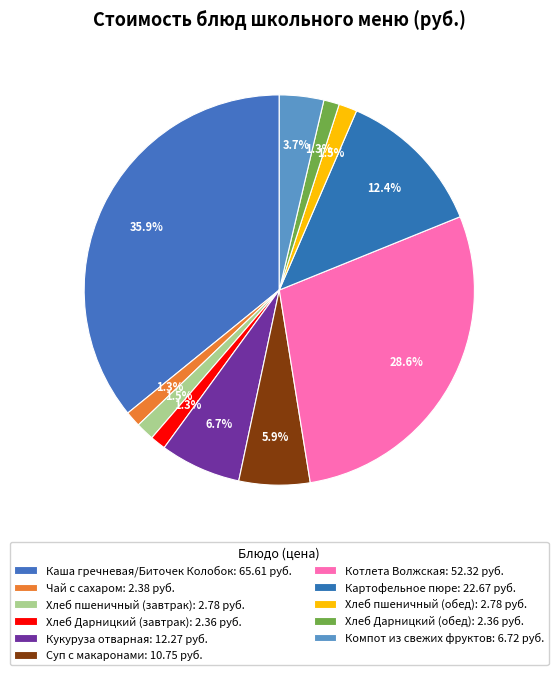

What is the change in value from Чай с сахаром to Кукуруза отварная?

+9.9